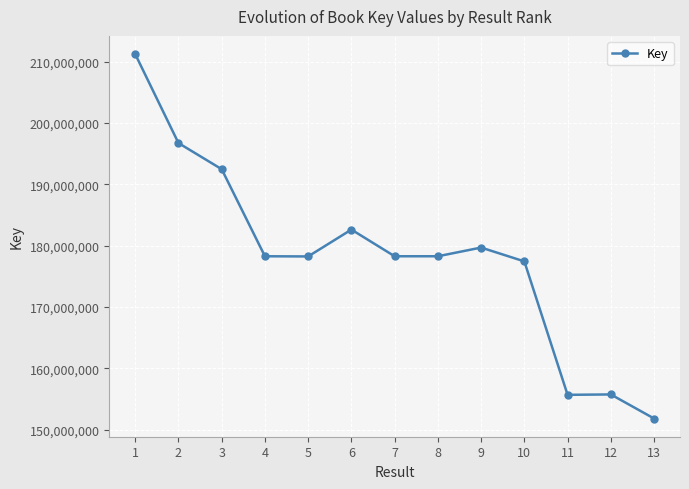

At which category does the data reach its first local peak?

6